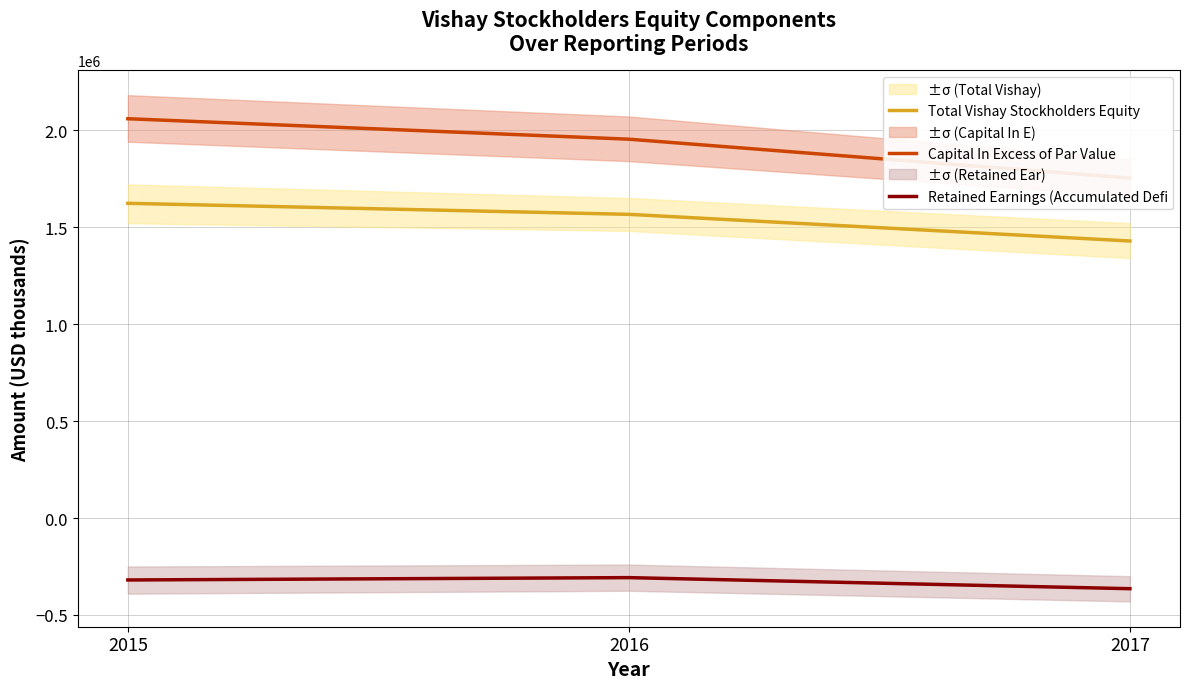

List the series in order of their peak value, highest first.

Capital In Excess of Par Value, Total Vishay Stockholders Equity, Retained Earnings (Accumulated Defi